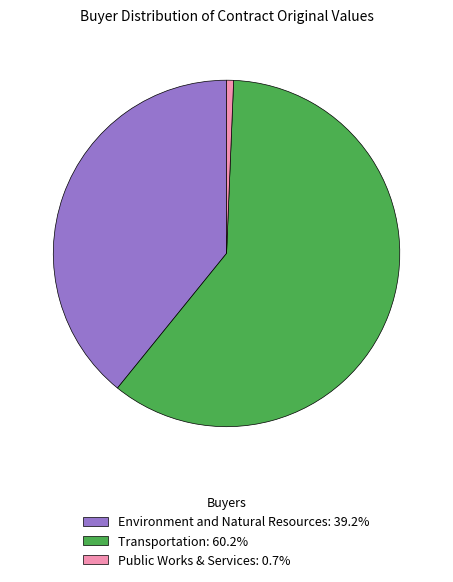

Do Environment and Natural Resources: 39.2% and Public Works & Services: 0.7% together represent more than half of the pie?

No